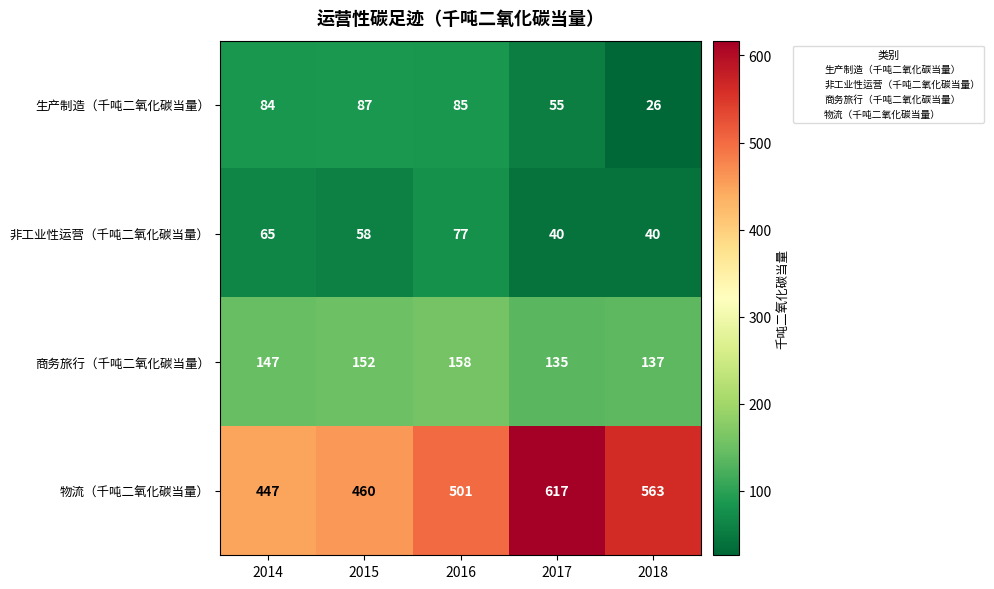

Where is 非工业性运营（千吨二氧化碳当量） nearest to the value 58?

2015